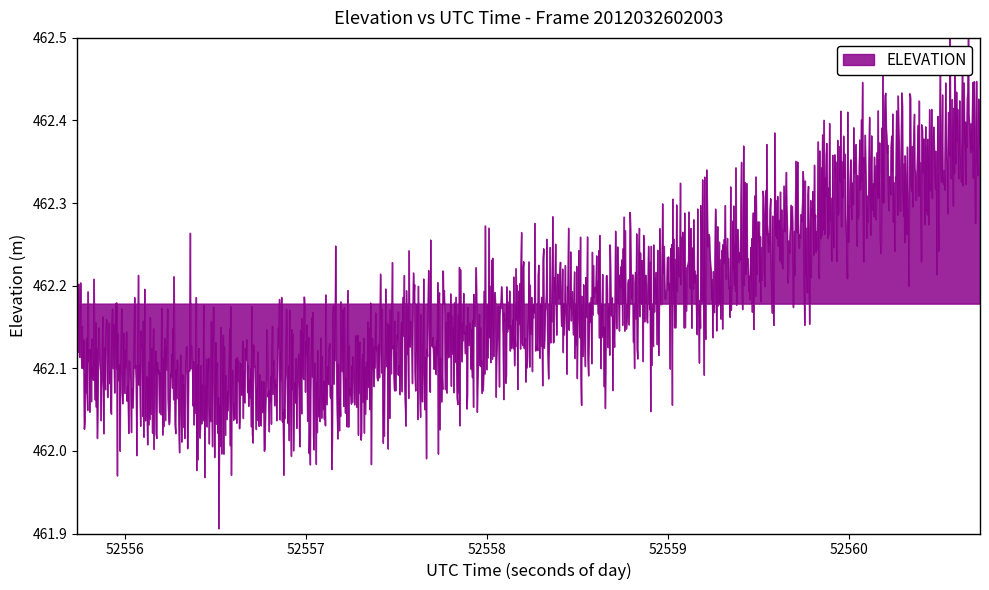

What is the sum of the values at 33 and 13?

924.4